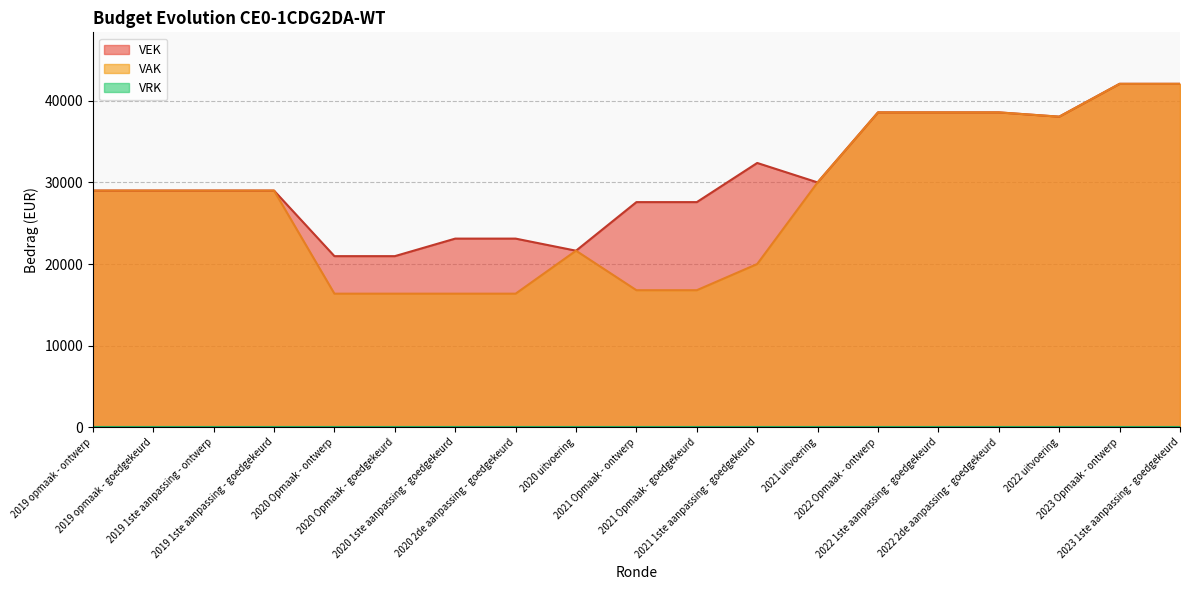

Which series has the widest spread of values?

VAK